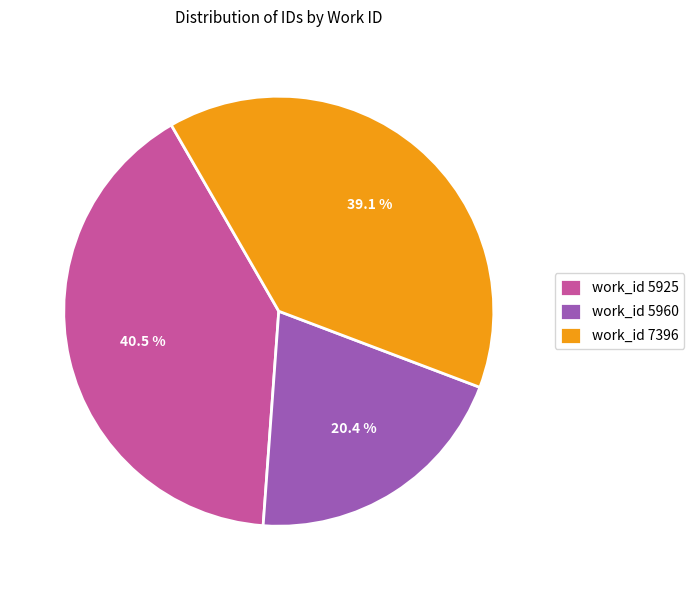

Approximately how many times larger is the value at work_id 5925 compared to work_id 5960?

2.0